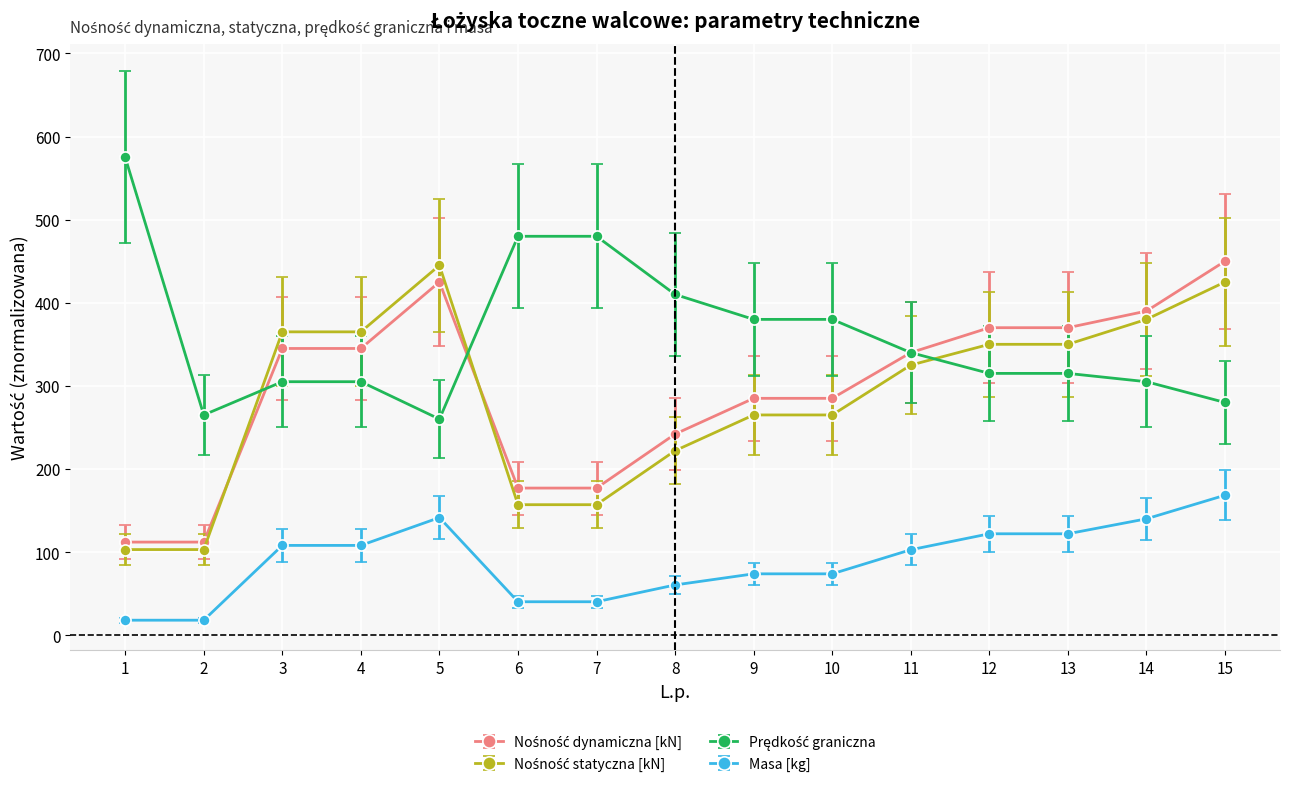

What is the minimum value shown in the chart?

18.0